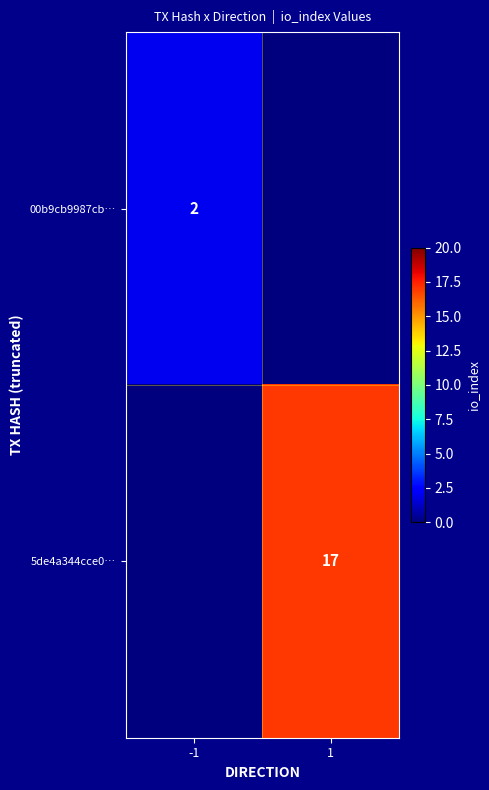

True or false: 00b9cb9987cb… has a value of 3 at -1.

False